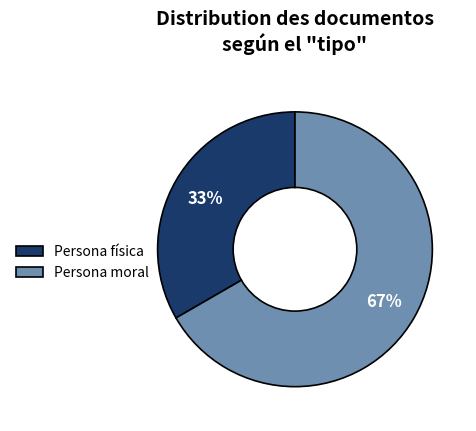

Combined, do Persona moral and Persona física account for over 50%?

Yes